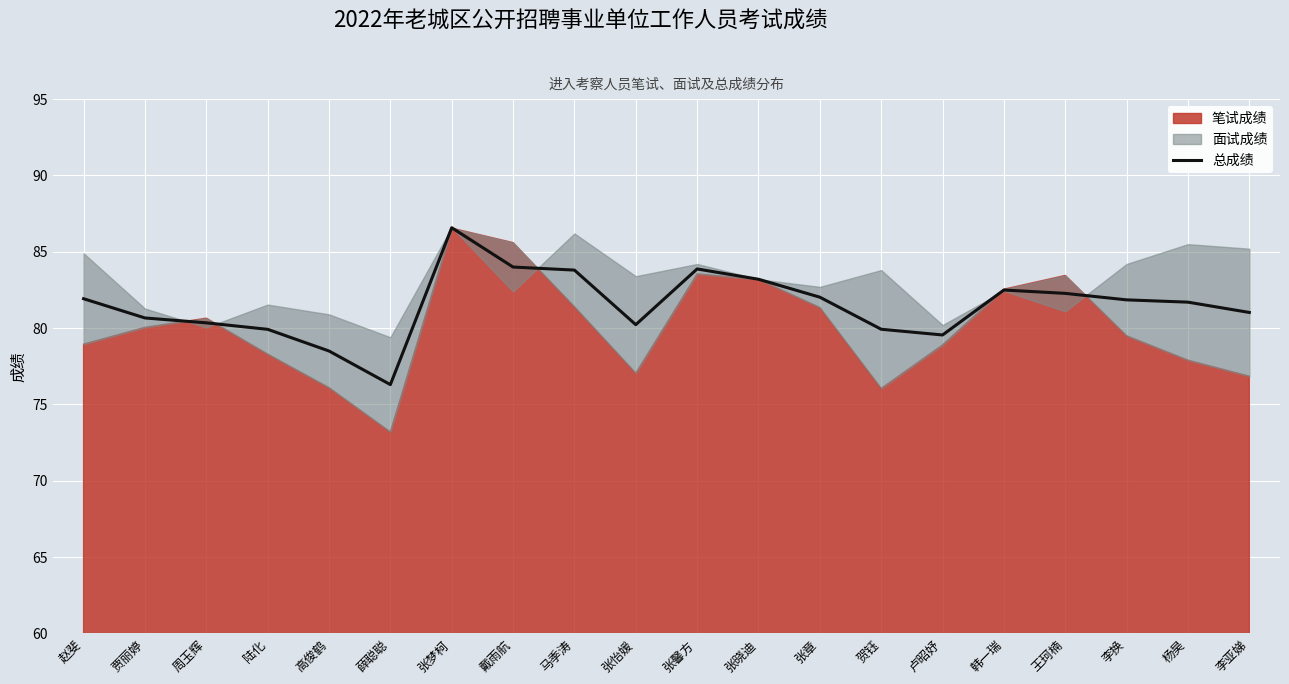

Does the chart display data point markers on the line(s)?

No